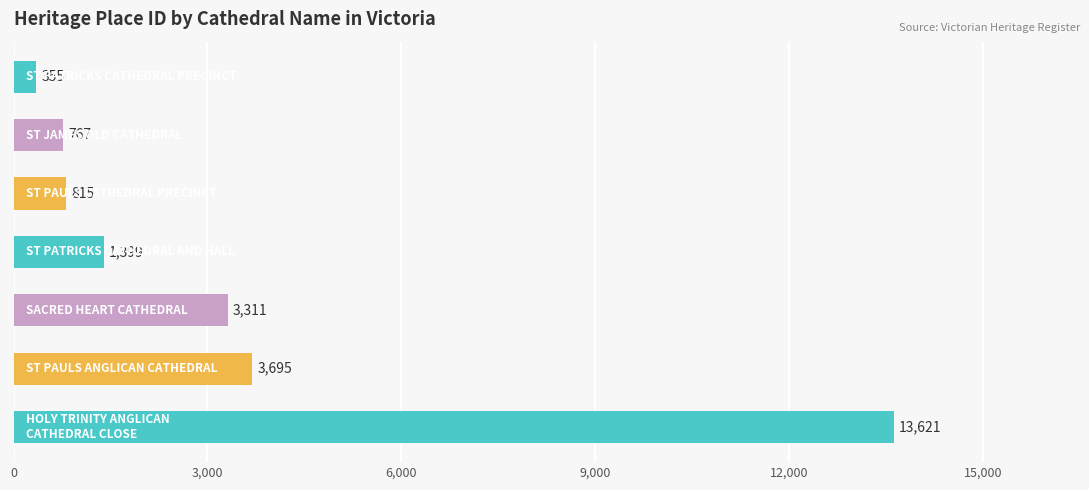

Are the bars grouped side by side (vs. stacked)?

No